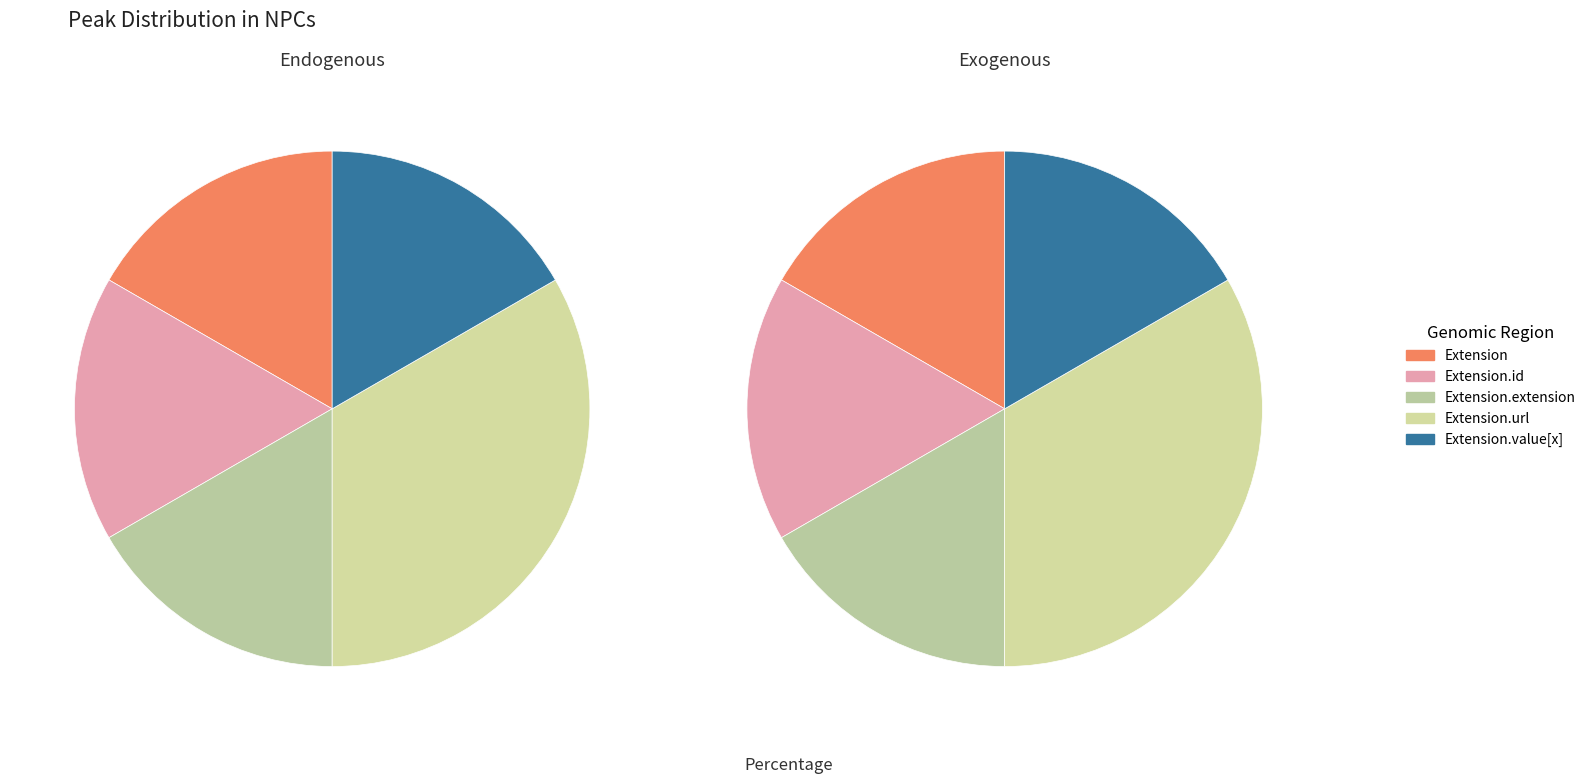

Count the number of slices in the pie.

5